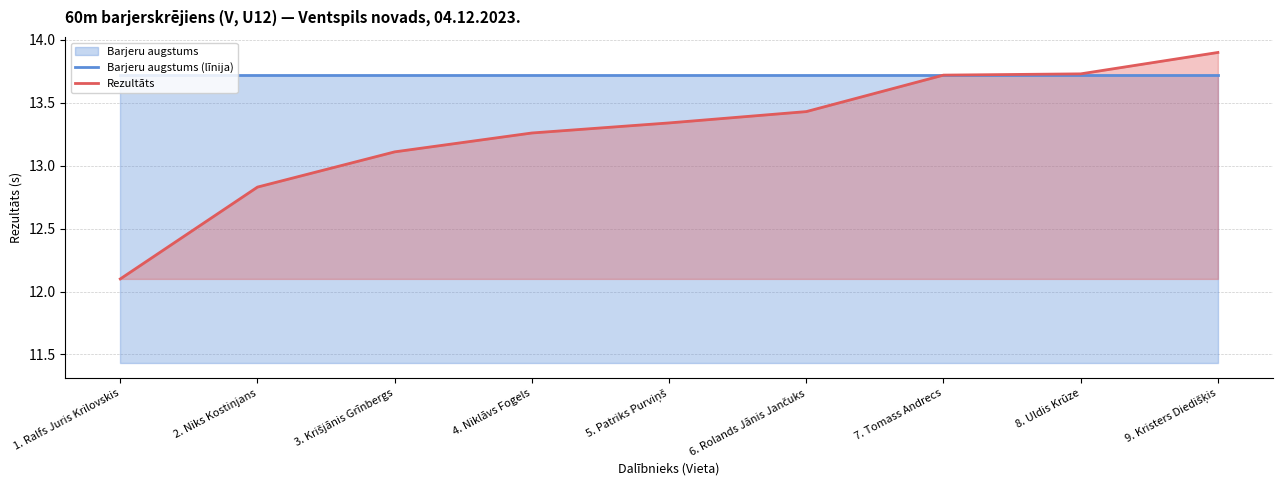

True or false: Barjeru augstums (līnija) and Rezultāts cross at least once.

True